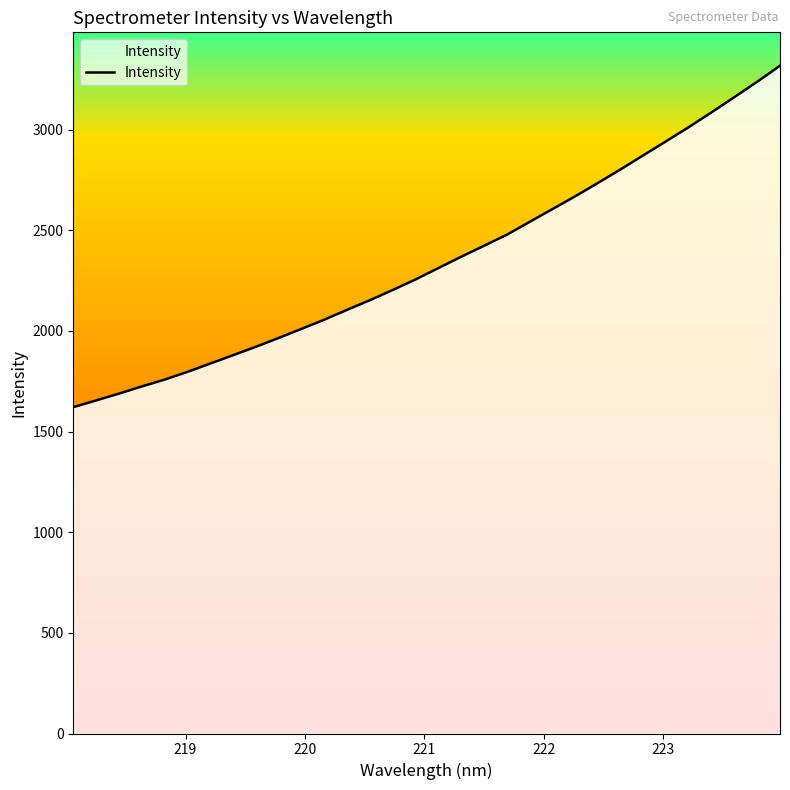

What is the difference between the maximum and minimum values?

1696.2